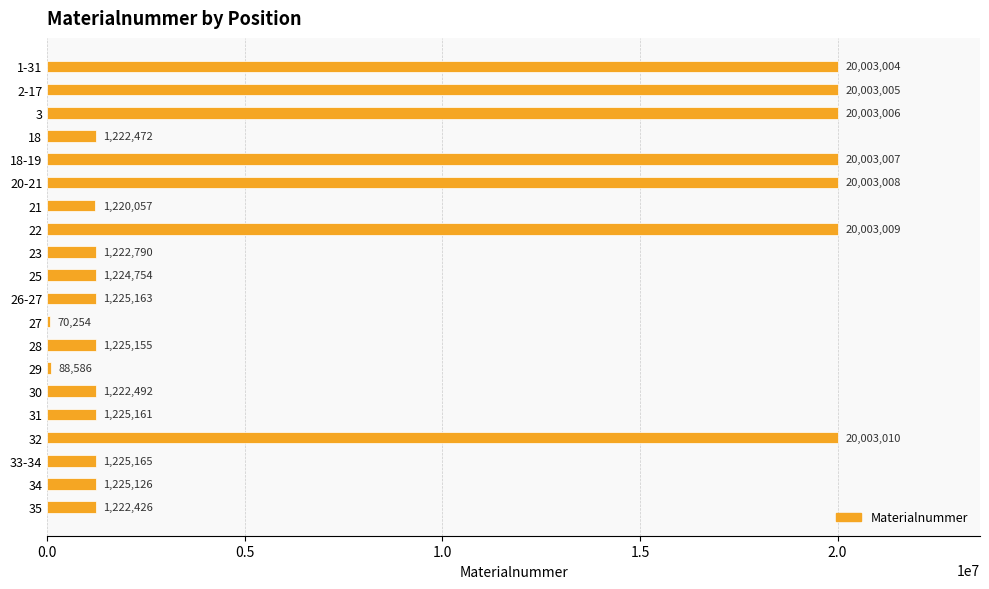

Reading bottom to top, transcribe all the data shown in this chart.

35=1222426	34=1225126	33-34=1225165	32=20003010	31=1225161	30=1222492	29=88586	28=1225155	27=70254	26-27=1225163	25=1224754	23=1222790	22=20003009	21=1220057	20-21=20003008	18-19=20003007	18=1222472	3=20003006	2-17=20003005	1-31=20003004